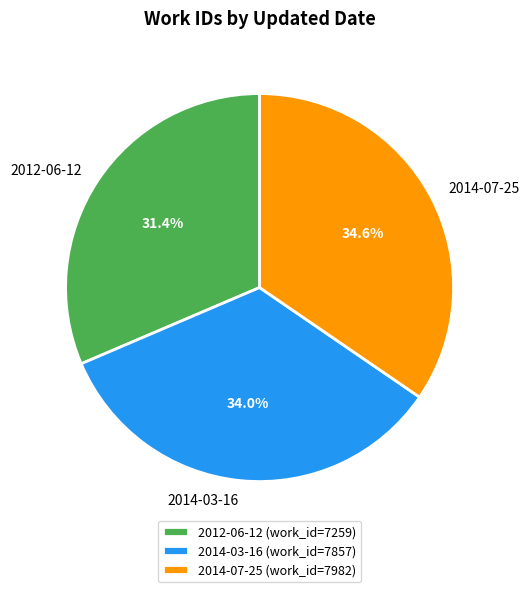

Does 2014-03-16 represent more than half of the total?

No